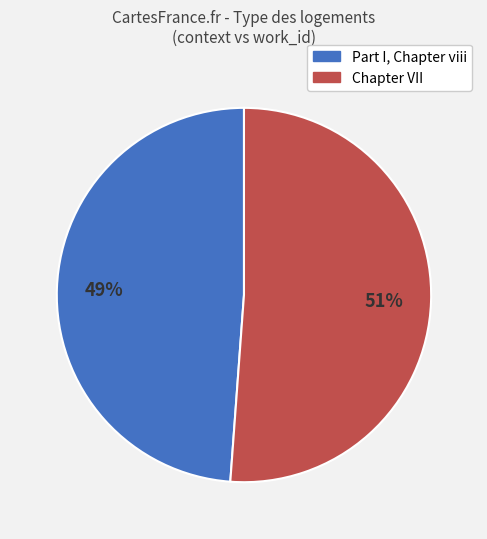

What is the largest slice in the pie chart?

Chapter VII